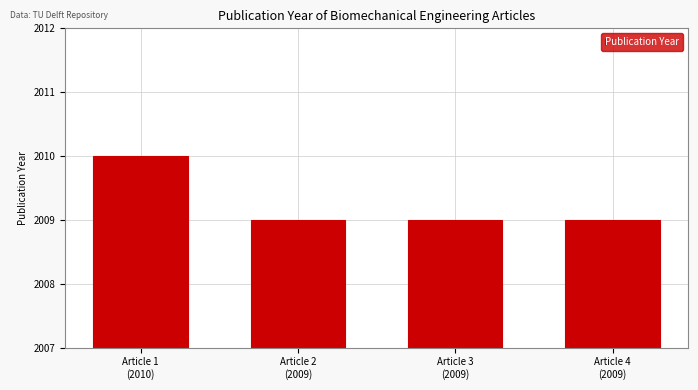

Is it true that the value at Article 2
(2009) is 2996?

False